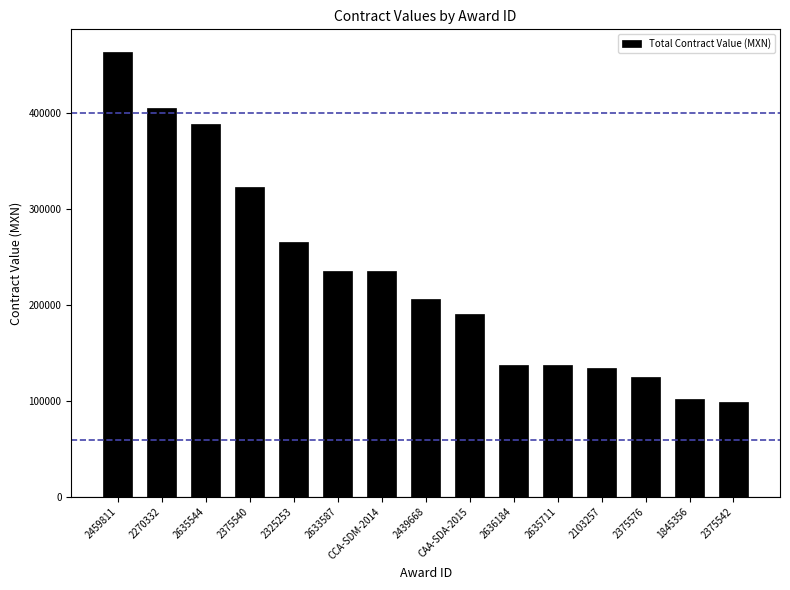

What is the label of the 13th bar from the left?

2375576